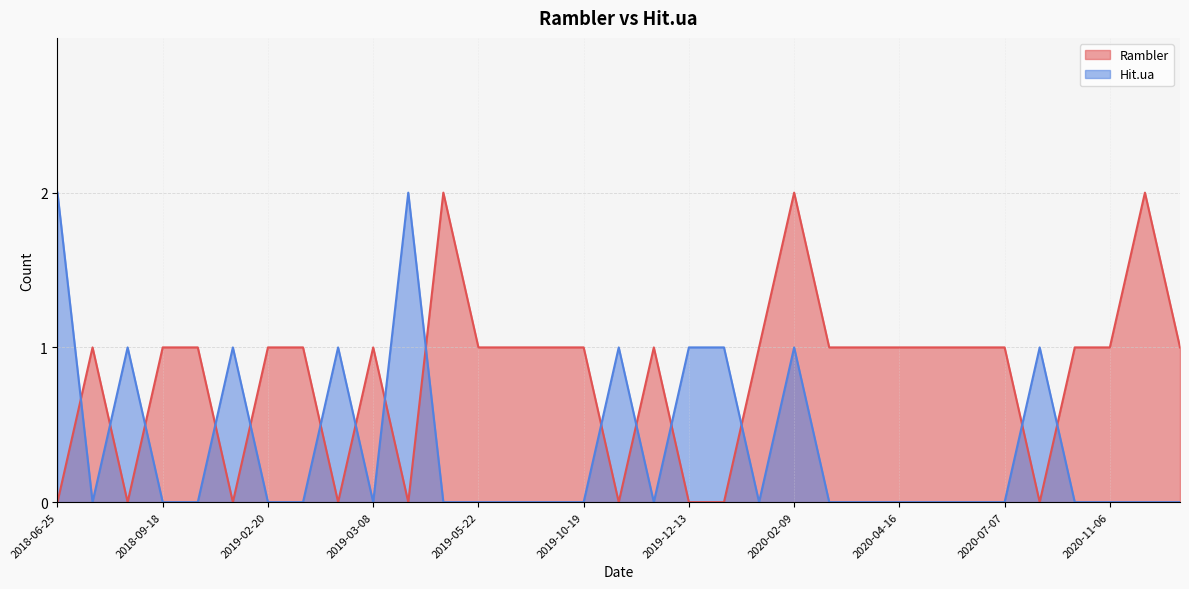

The Hit.ua series shows 1 at 2019-08-13. True or false?

False